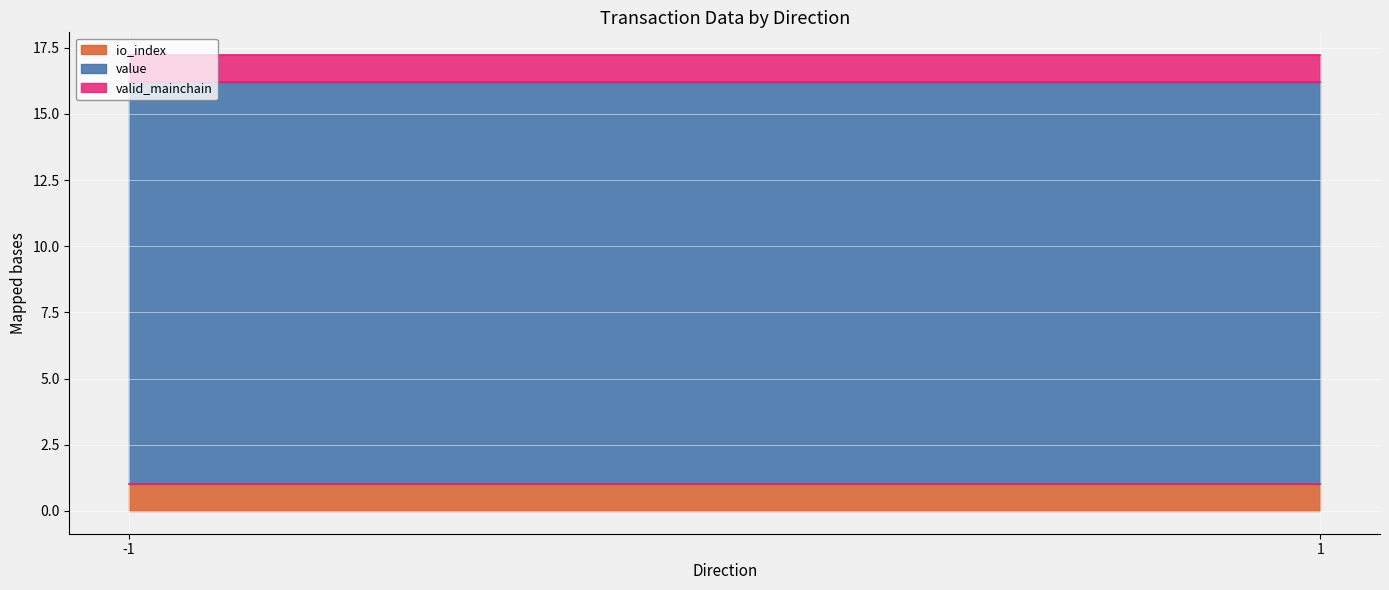

Between -1 and 1, which series saw the biggest shift?

io_index